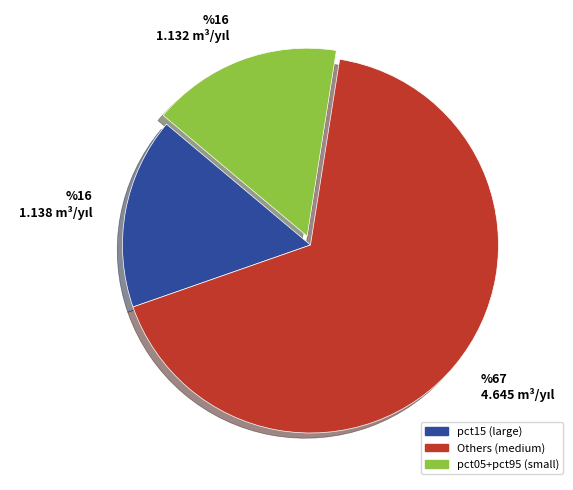

Is Others (medium) the majority of the pie?

Yes